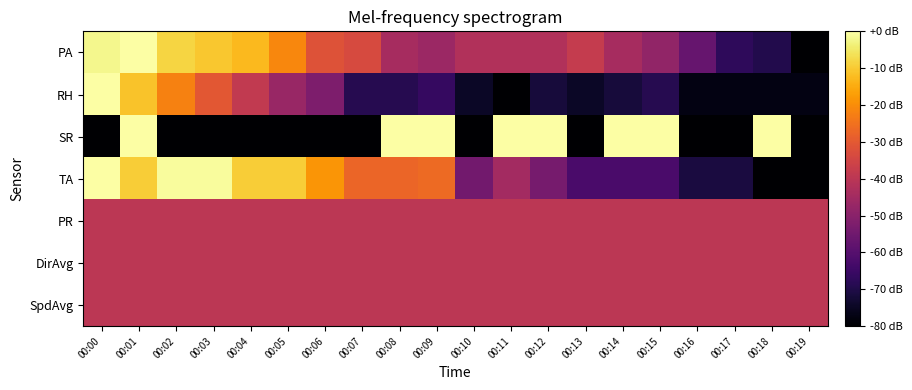

At 00:17, list the series in order from smallest to largest.

SR, RH, TA, PA, PR, DirAvg, SpdAvg